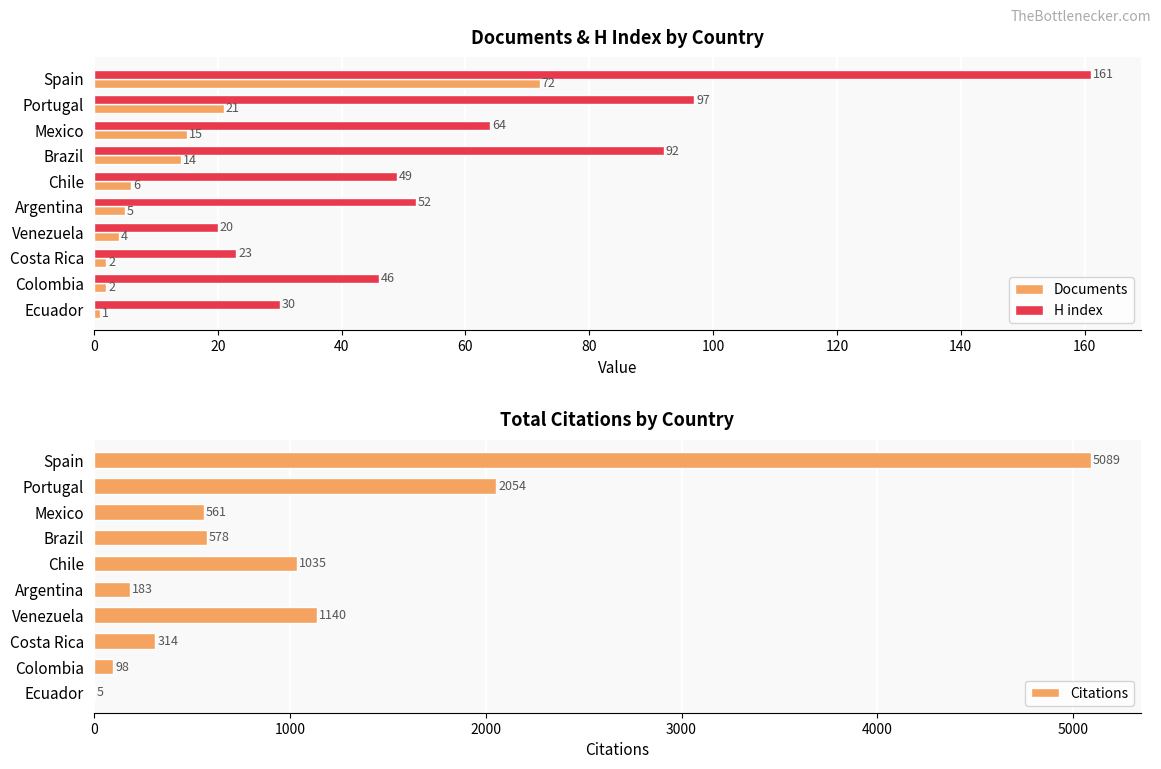

How many series are shown in this chart?

3